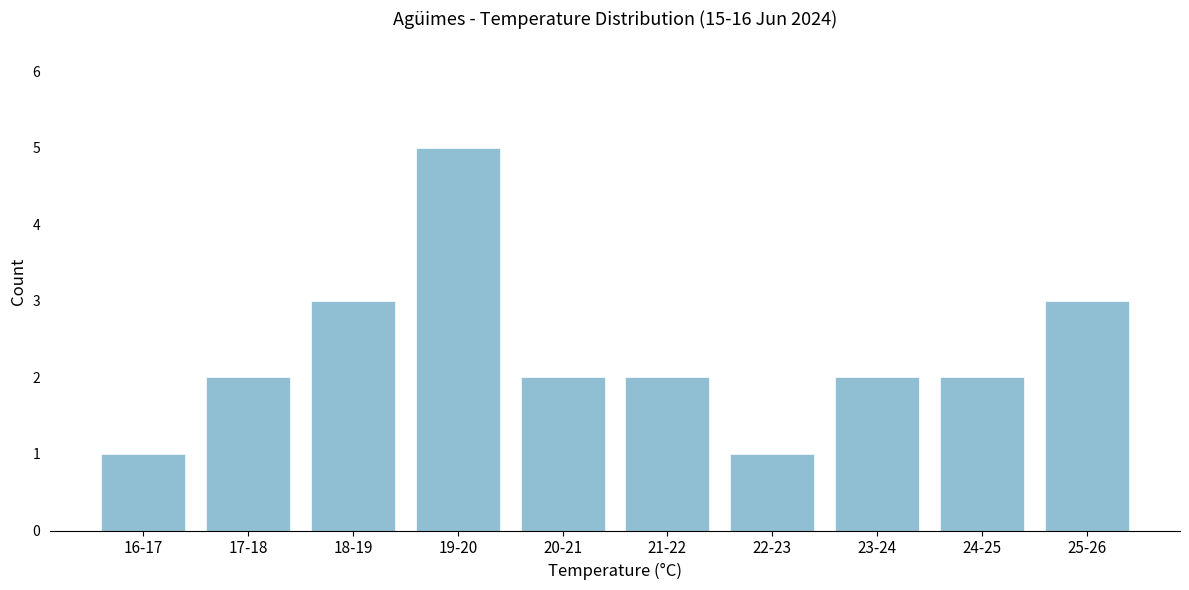

Reading left to right, list all the values displayed in this chart.

16-17=1	17-18=2	18-19=3	19-20=5	20-21=2	21-22=2	22-23=1	23-24=2	24-25=2	25-26=3